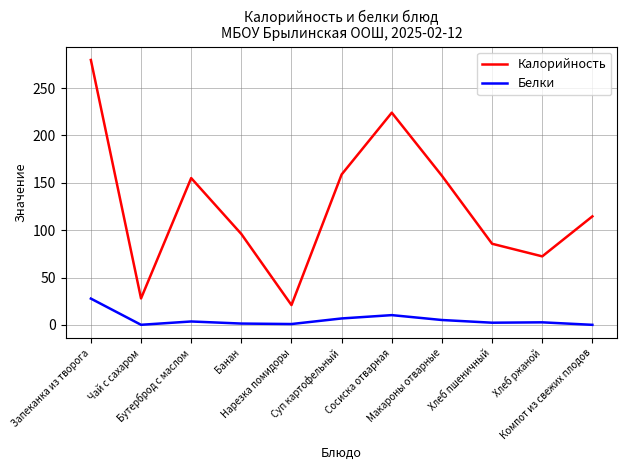

Which series has the largest total across all categories?

Калорийность